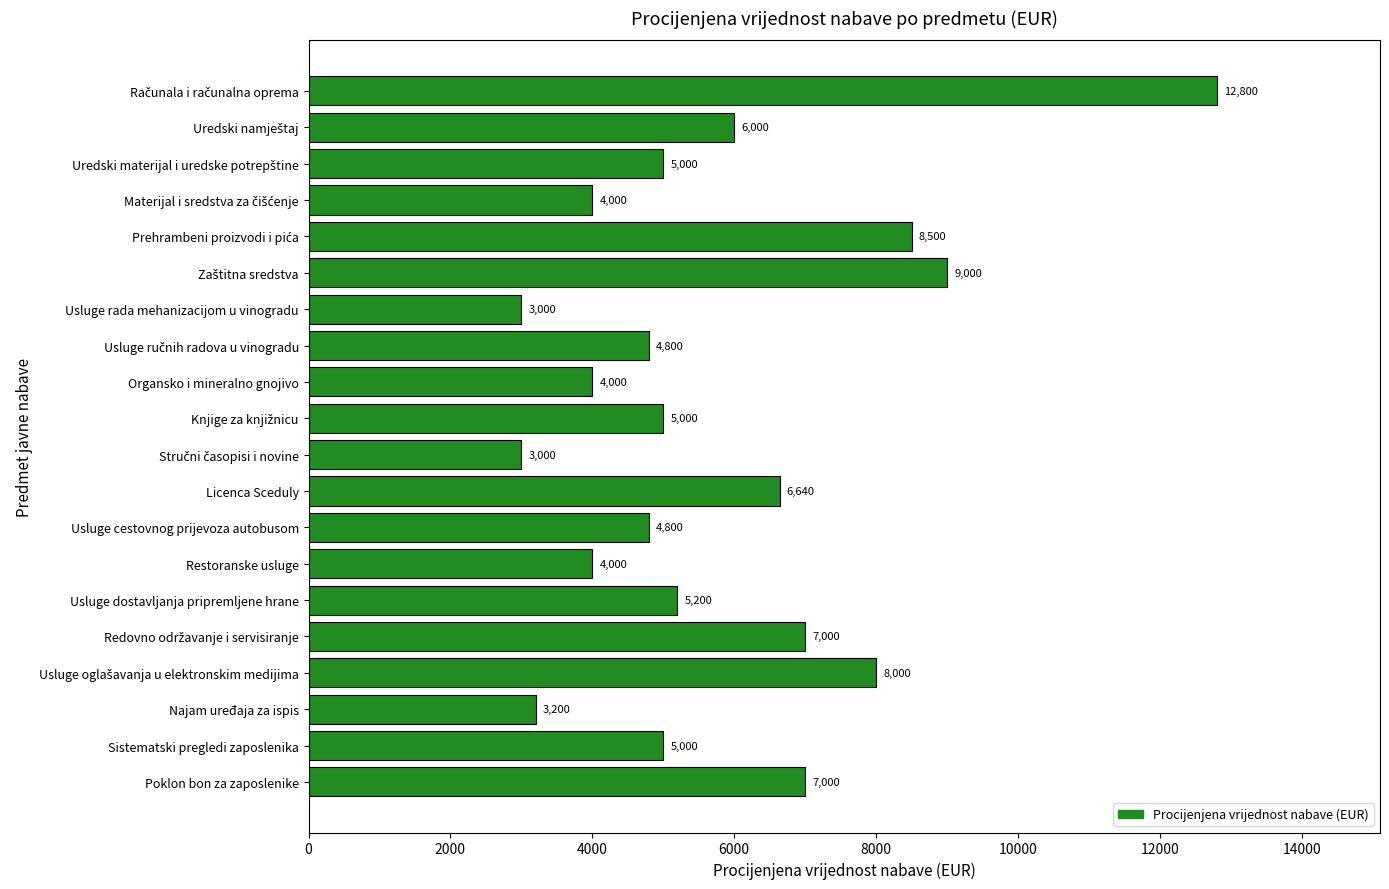

What position from the top is Usluge rada mehanizacijom u vinogradu?

7